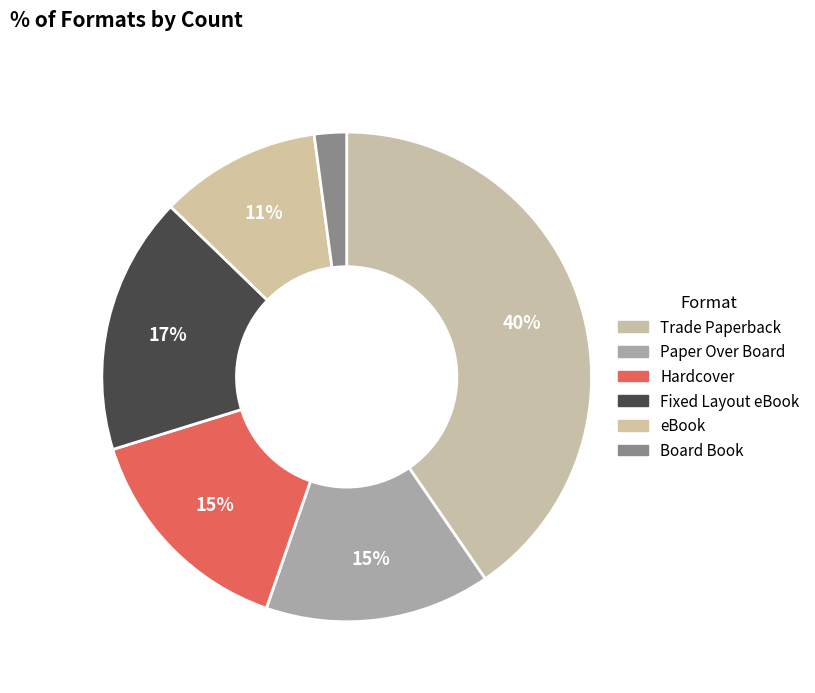

How many segments does this pie chart have?

6